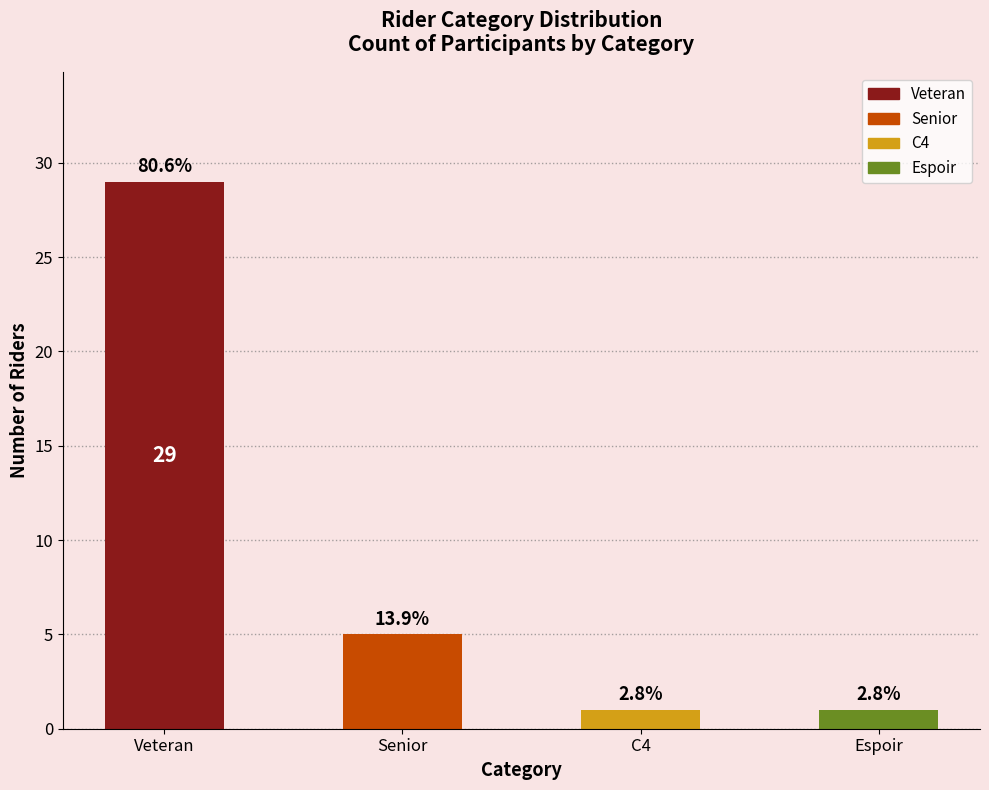

Are the bars horizontal?

No